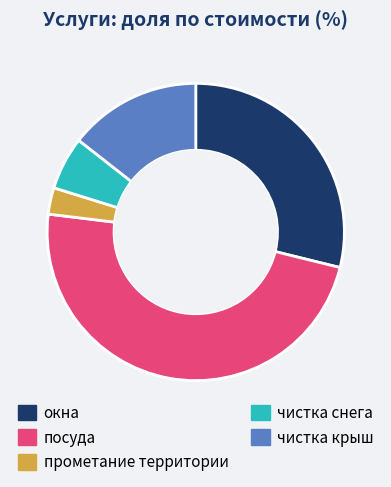

To the nearest percent, what is the average slice percentage?

20%